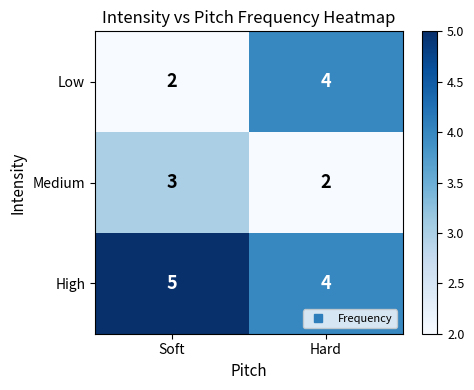

What is the sum of the Medium values at Soft and Hard?

5